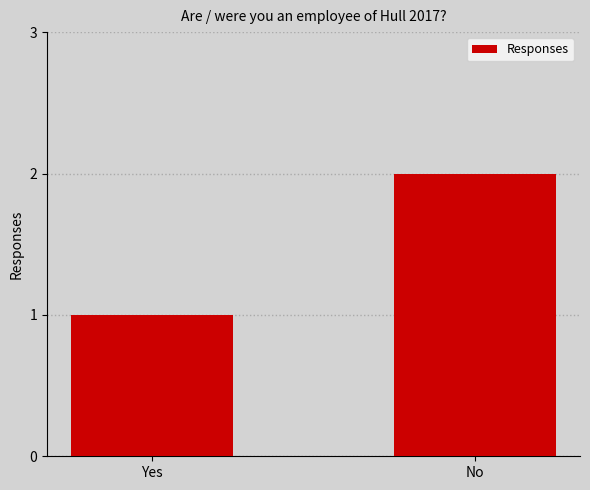

What is the label of the 1st bar from the right?

No